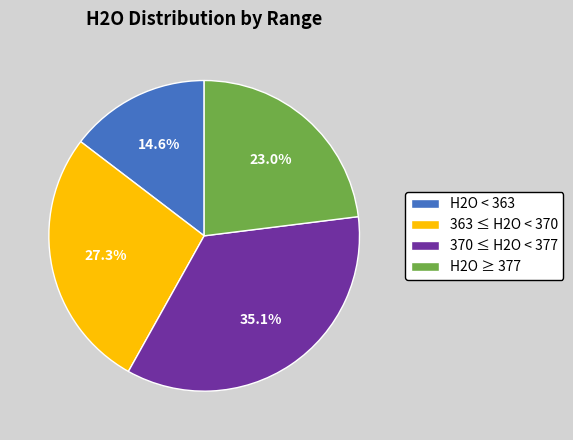

How many slices are in this pie chart?

4